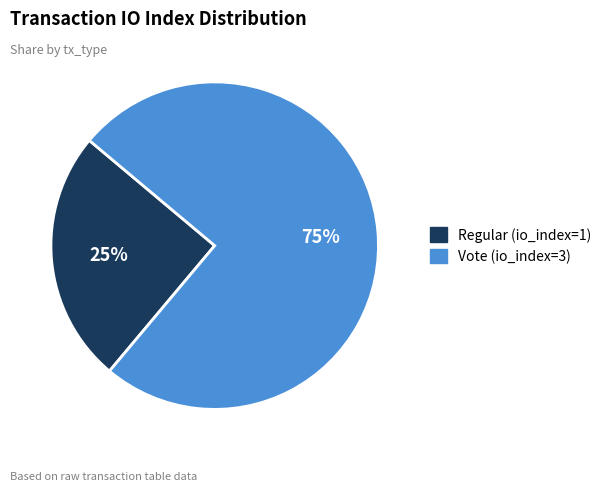

To the nearest percent, what is the average slice percentage?

50%